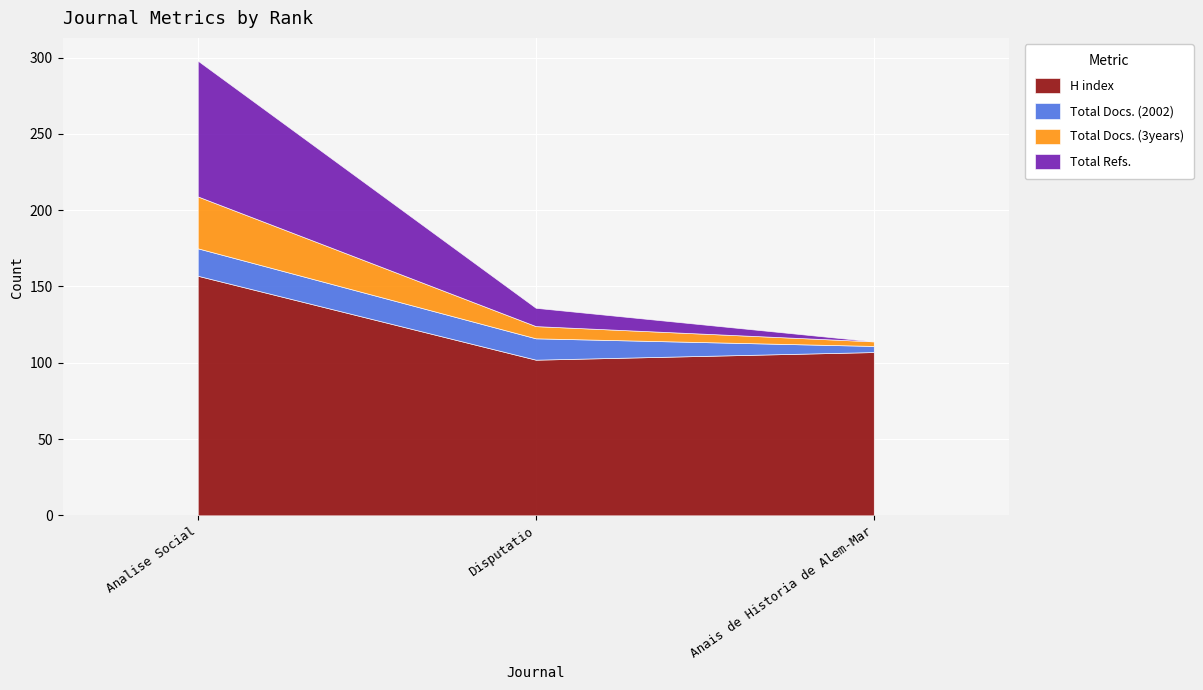

Which has a higher value, Analise Social or Disputatio?

Analise Social